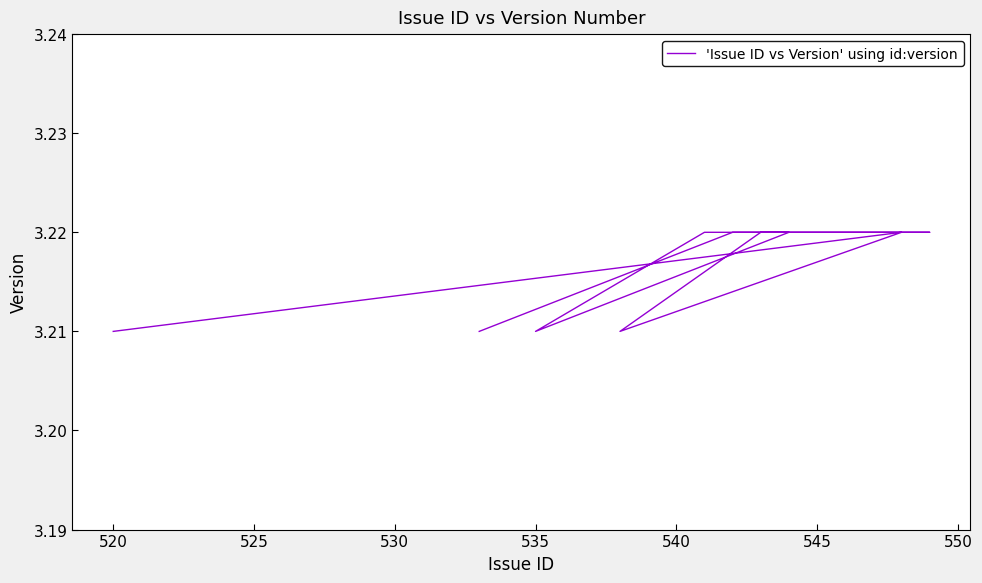

Reading left to right, list all the values displayed in this chart.

3.2	3.2	3.2	3.2	3.2	3.2	3.2	3.2	3.2	3.2	3.2